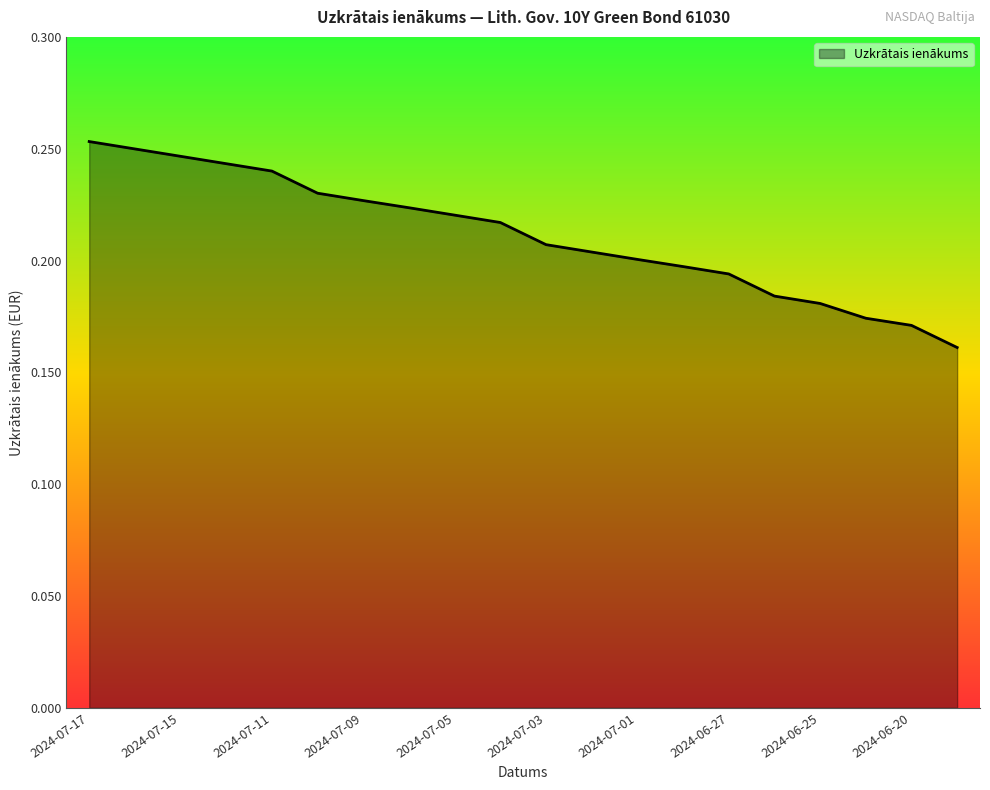

At which category does the chart reach its minimum across all series?

2024-06-19